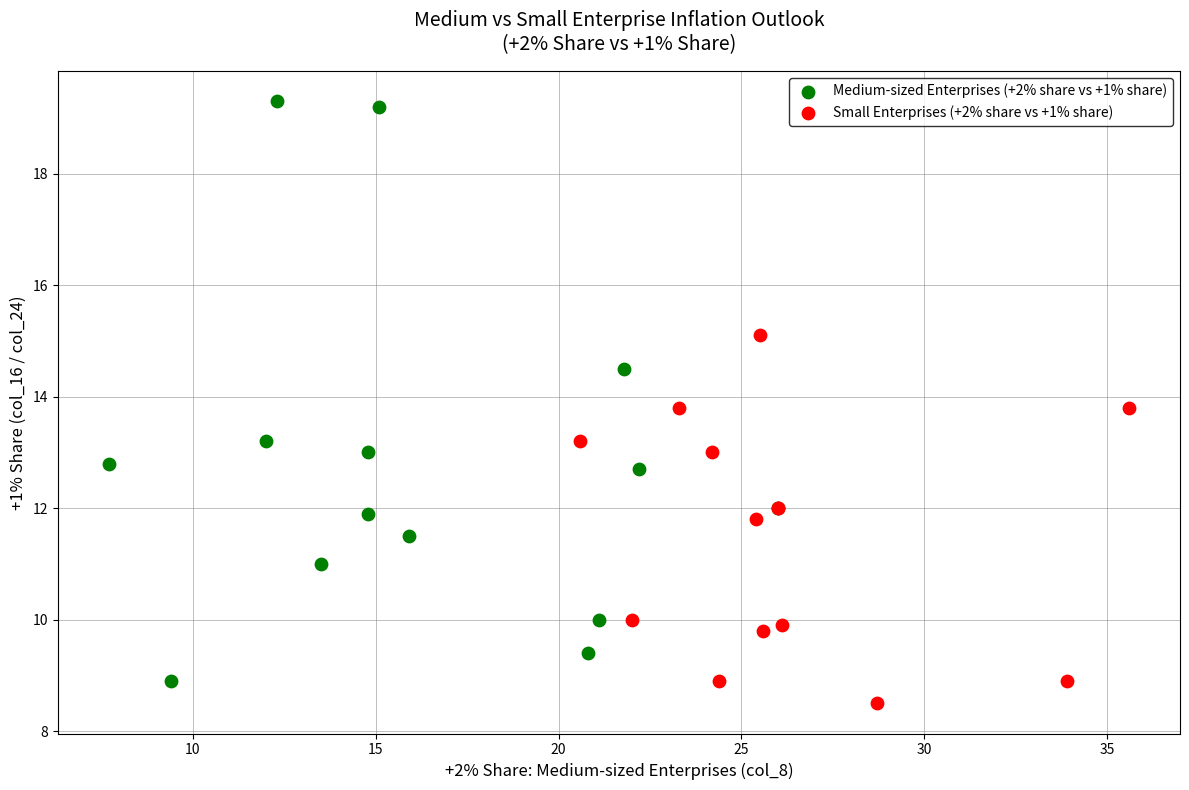

Which series reaches the maximum Y coordinate?

Medium-sized Enterprises (+2% share vs +1% share)